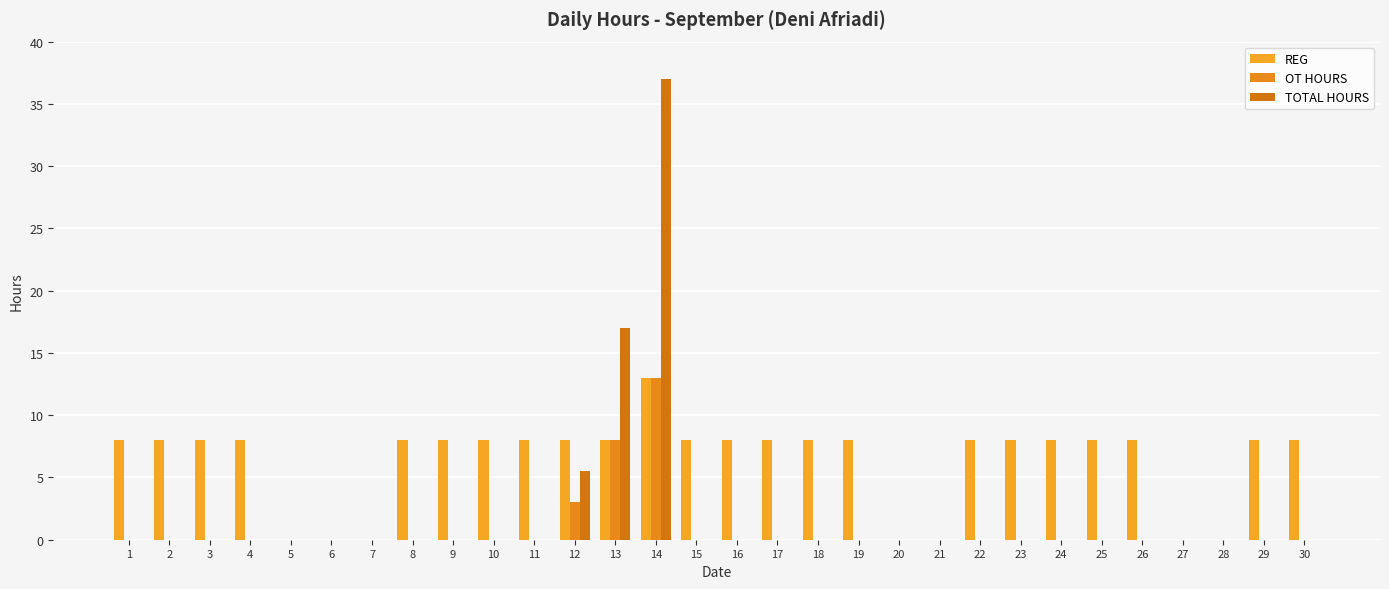

What are all the series names shown in the legend?

REG, OT HOURS, TOTAL HOURS